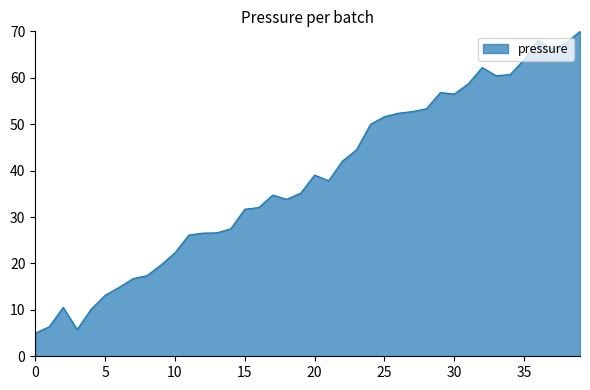

How many values exceed 37?

20